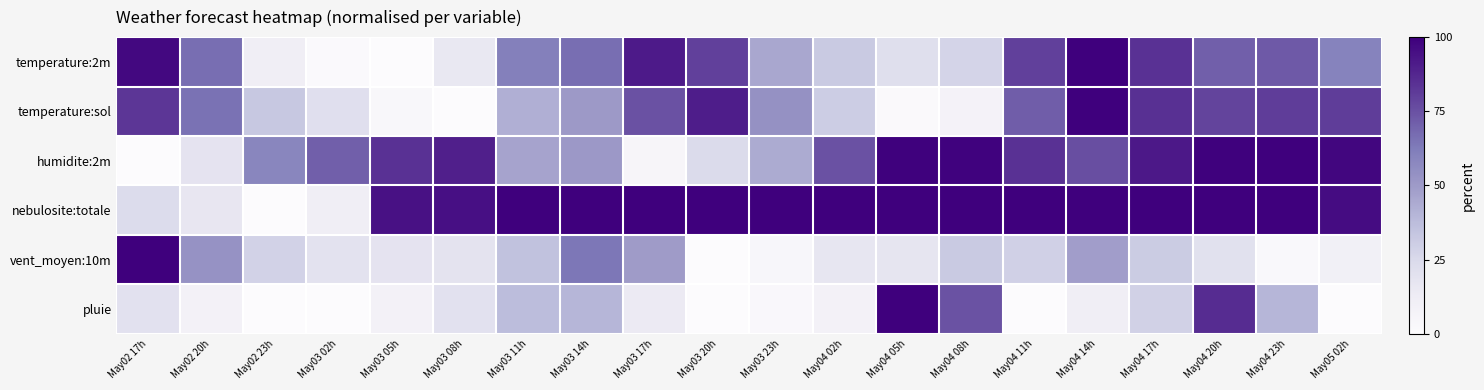

List the series in order of their peak value, lowest first.

temperature:2m, temperature:sol, humidite:2m, nebulosite:totale, vent_moyen:10m, pluie